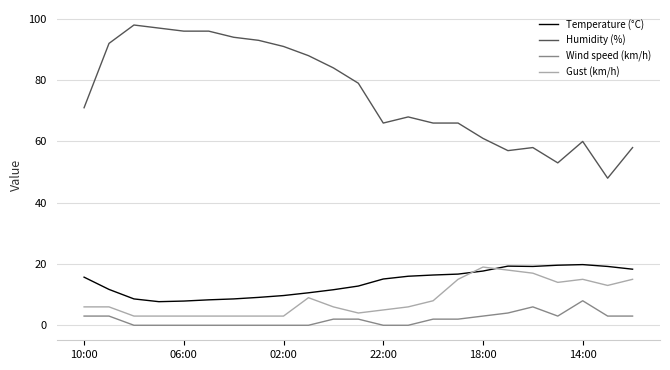

Which series has the largest total across all categories?

Humidity (%)